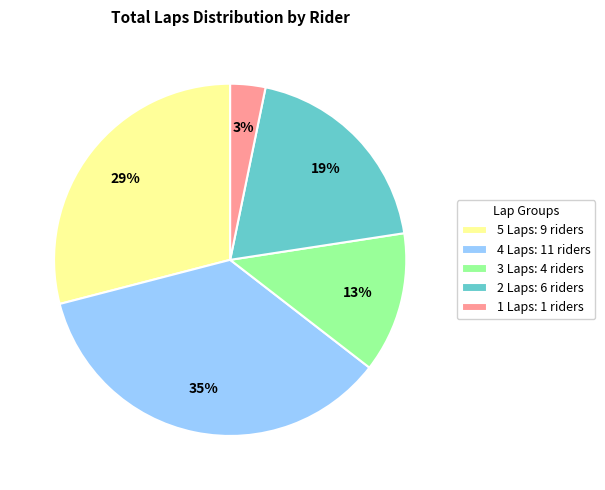

Combined, do 5 Laps: 9 riders and 4 Laps: 11 riders account for over 50%?

Yes